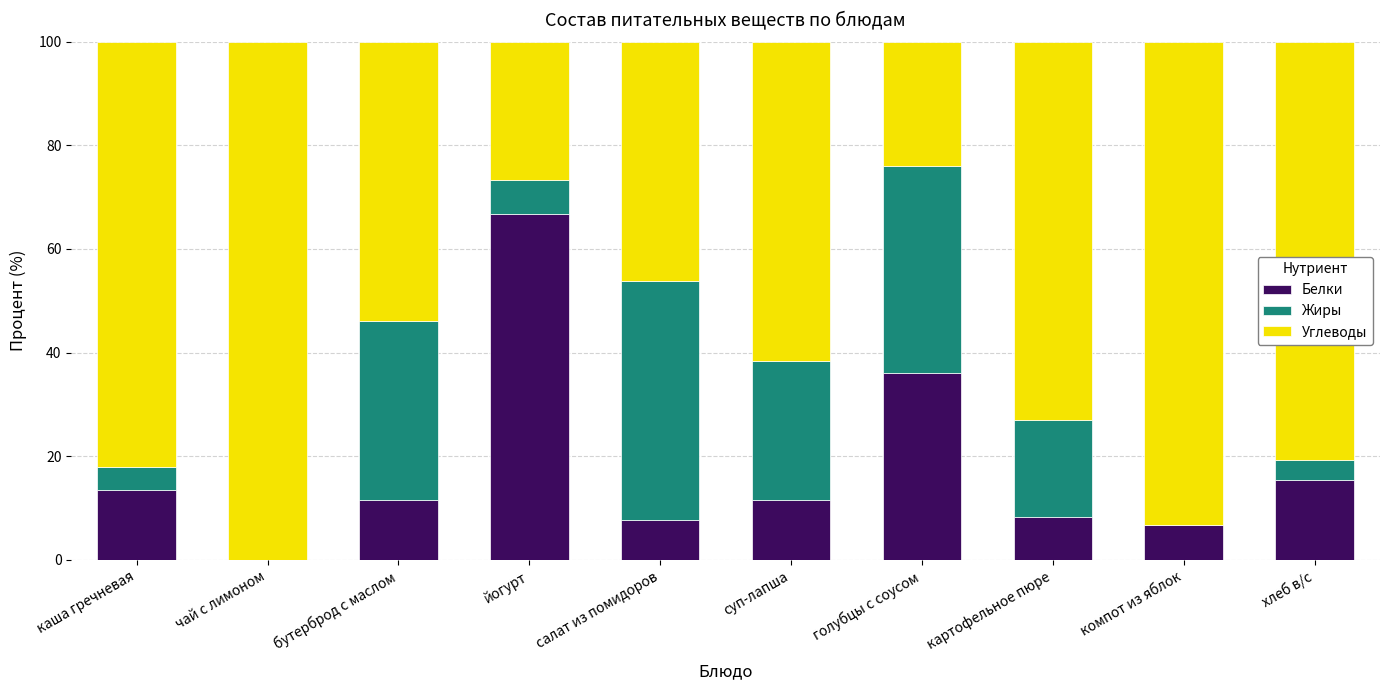

Does the chart contain stacked bars?

Yes